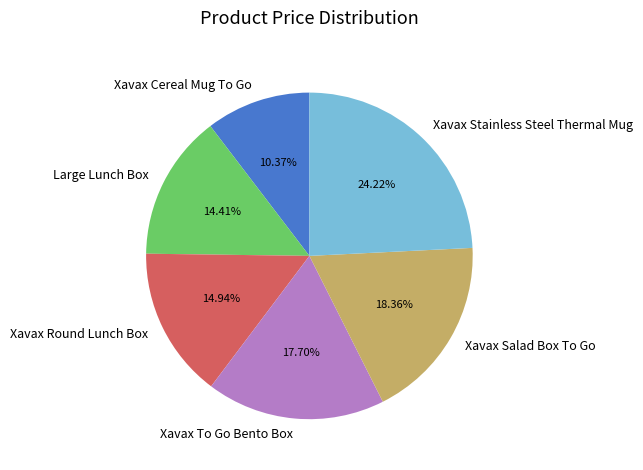

Rank the categories by value from lowest to highest.

Xavax Cereal Mug To Go, Large Lunch Box, Xavax Round Lunch Box, Xavax To Go Bento Box, Xavax Salad Box To Go, Xavax Stainless Steel Thermal Mug